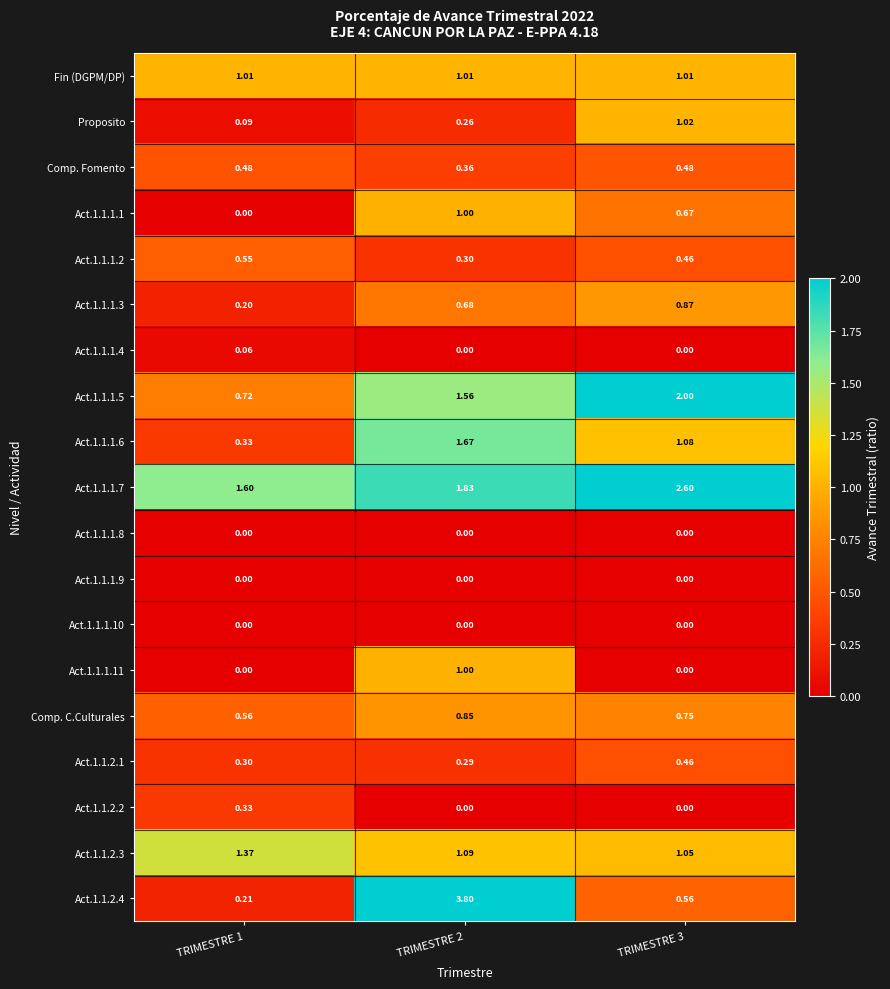

Is the value of Act.1.1.1.2 at TRIMESTRE 1 greater than the value of Act.1.1.1.9 at TRIMESTRE 3?

Yes